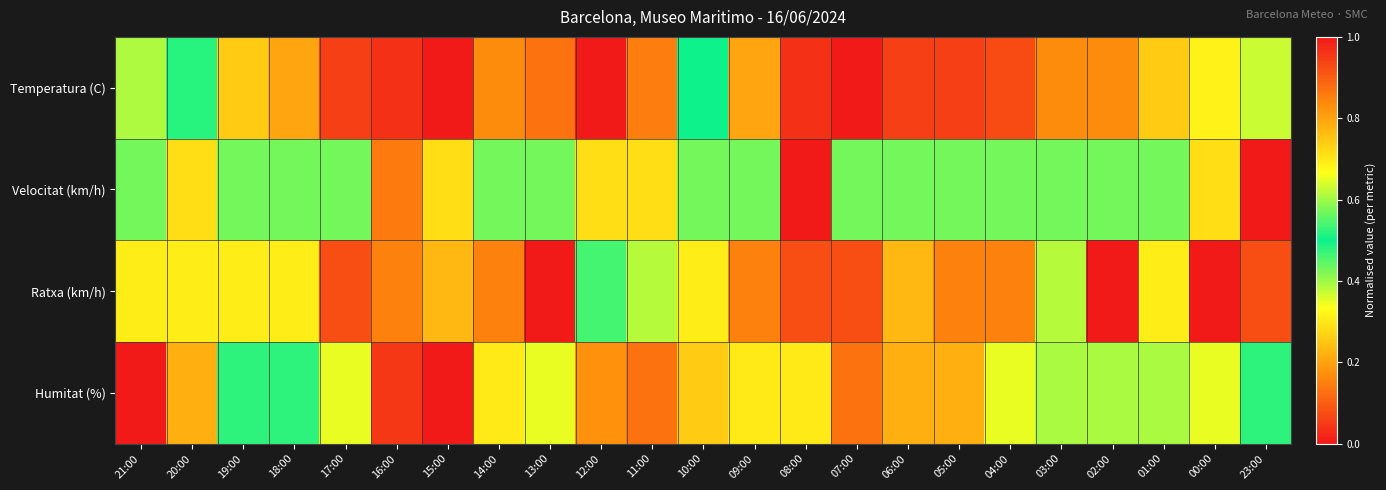

Rank the series by their maximum value, from lowest to highest.

Temperatura (C), Velocitat (km/h), Ratxa (km/h), Humitat (%)